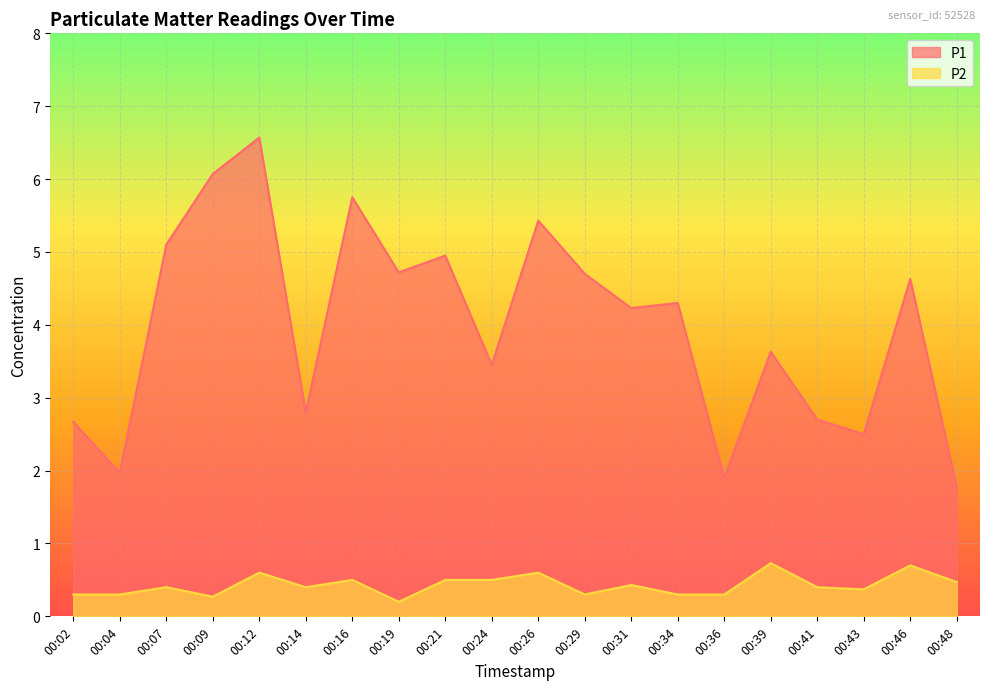

Read the P2 value at 00:36.

0.3